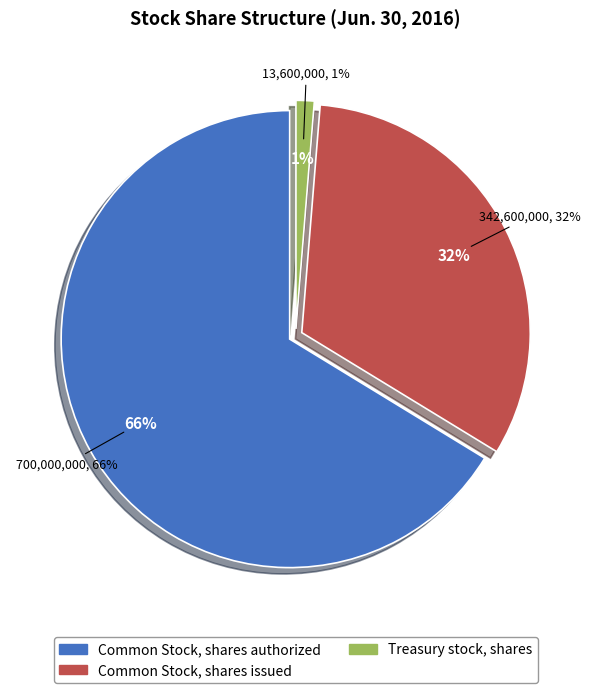

How many slices are in this pie chart?

3